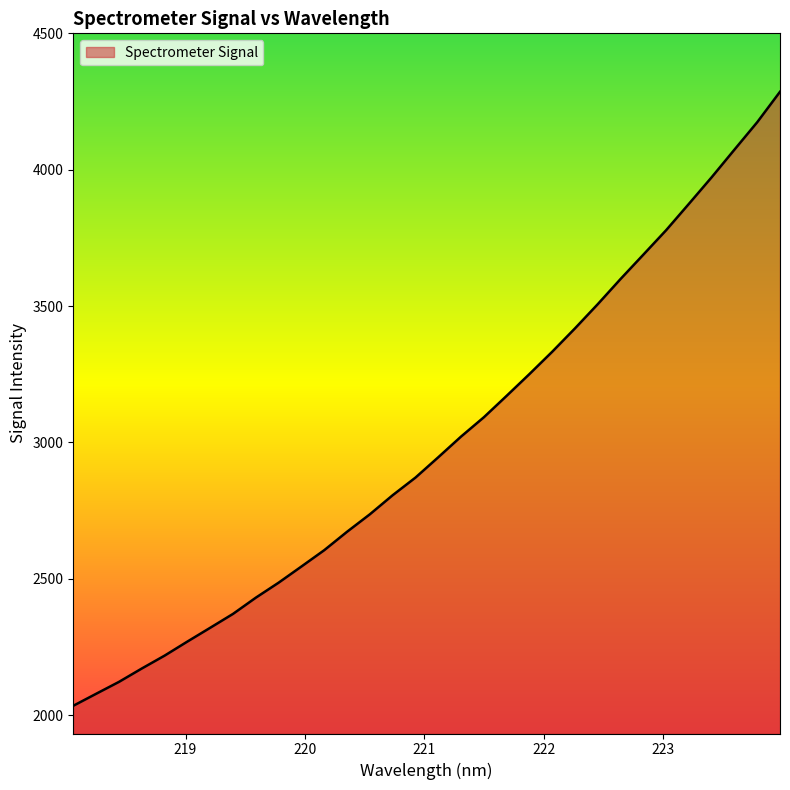

How many lines are shown in the chart?

1